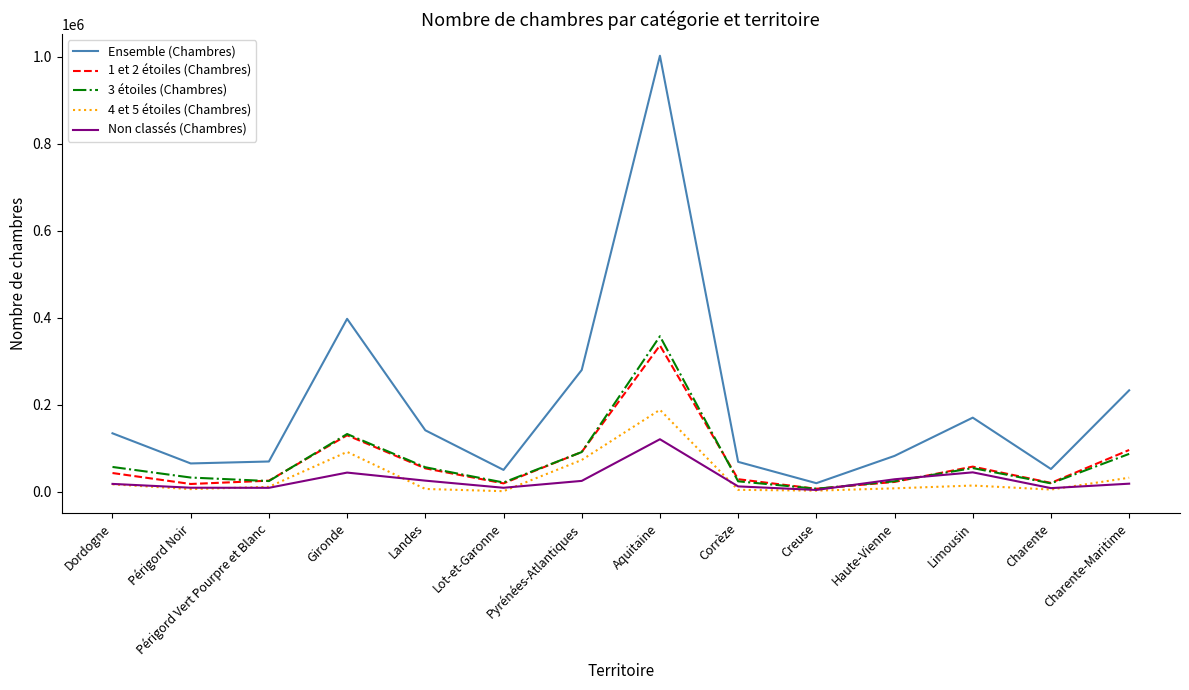

True or false: Ensemble (Chambres) has a value of 489792 at Pyrénées-Atlantiques.

False